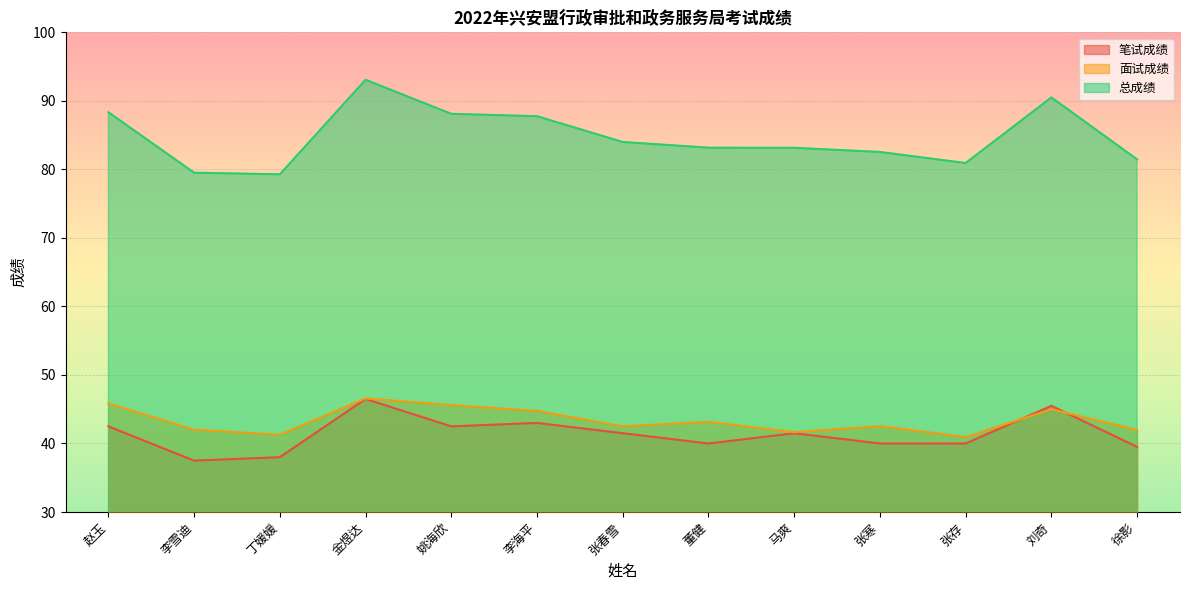

Does the chart display data point markers on the line(s)?

No